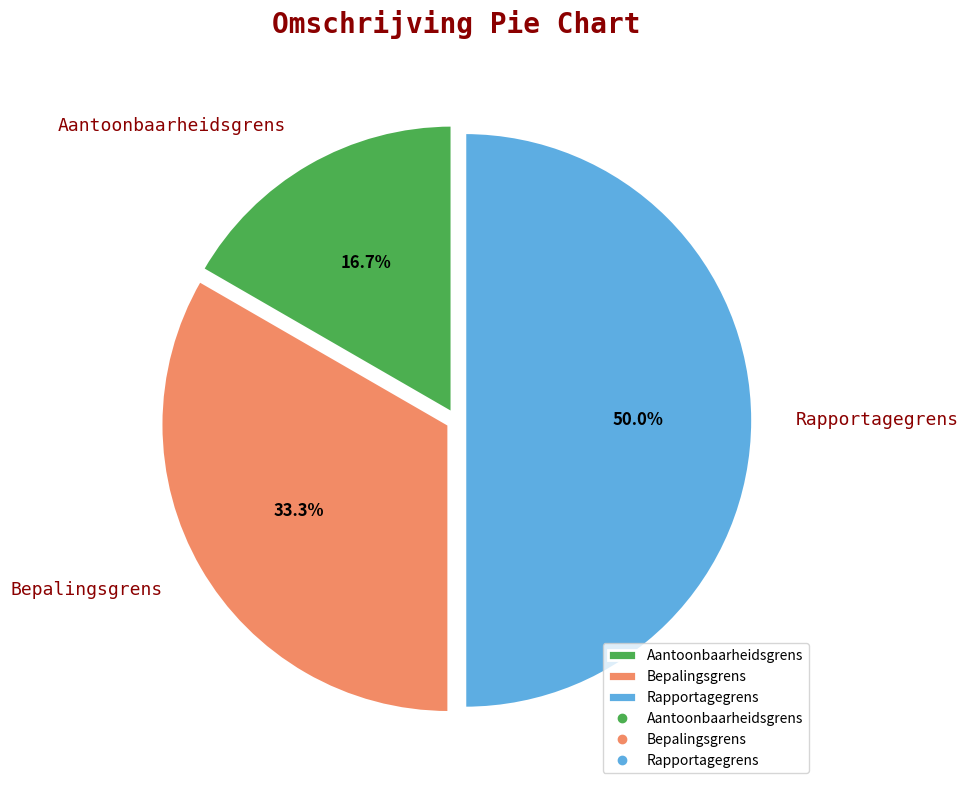

Combined, do Bepalingsgrens and Rapportagegrens account for over 50%?

Yes